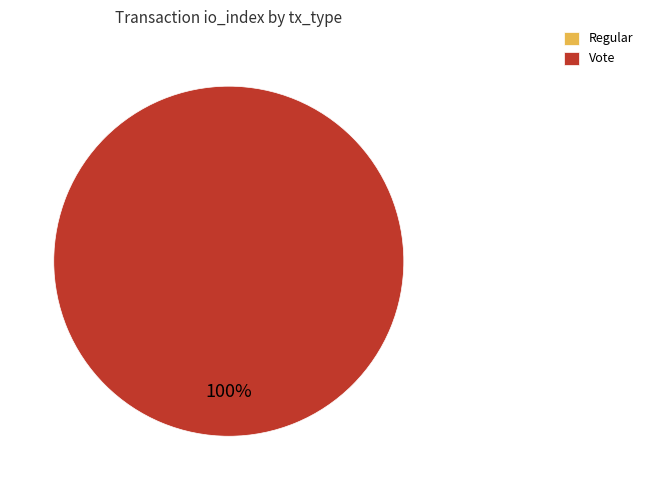

How many slices are in this pie chart?

2